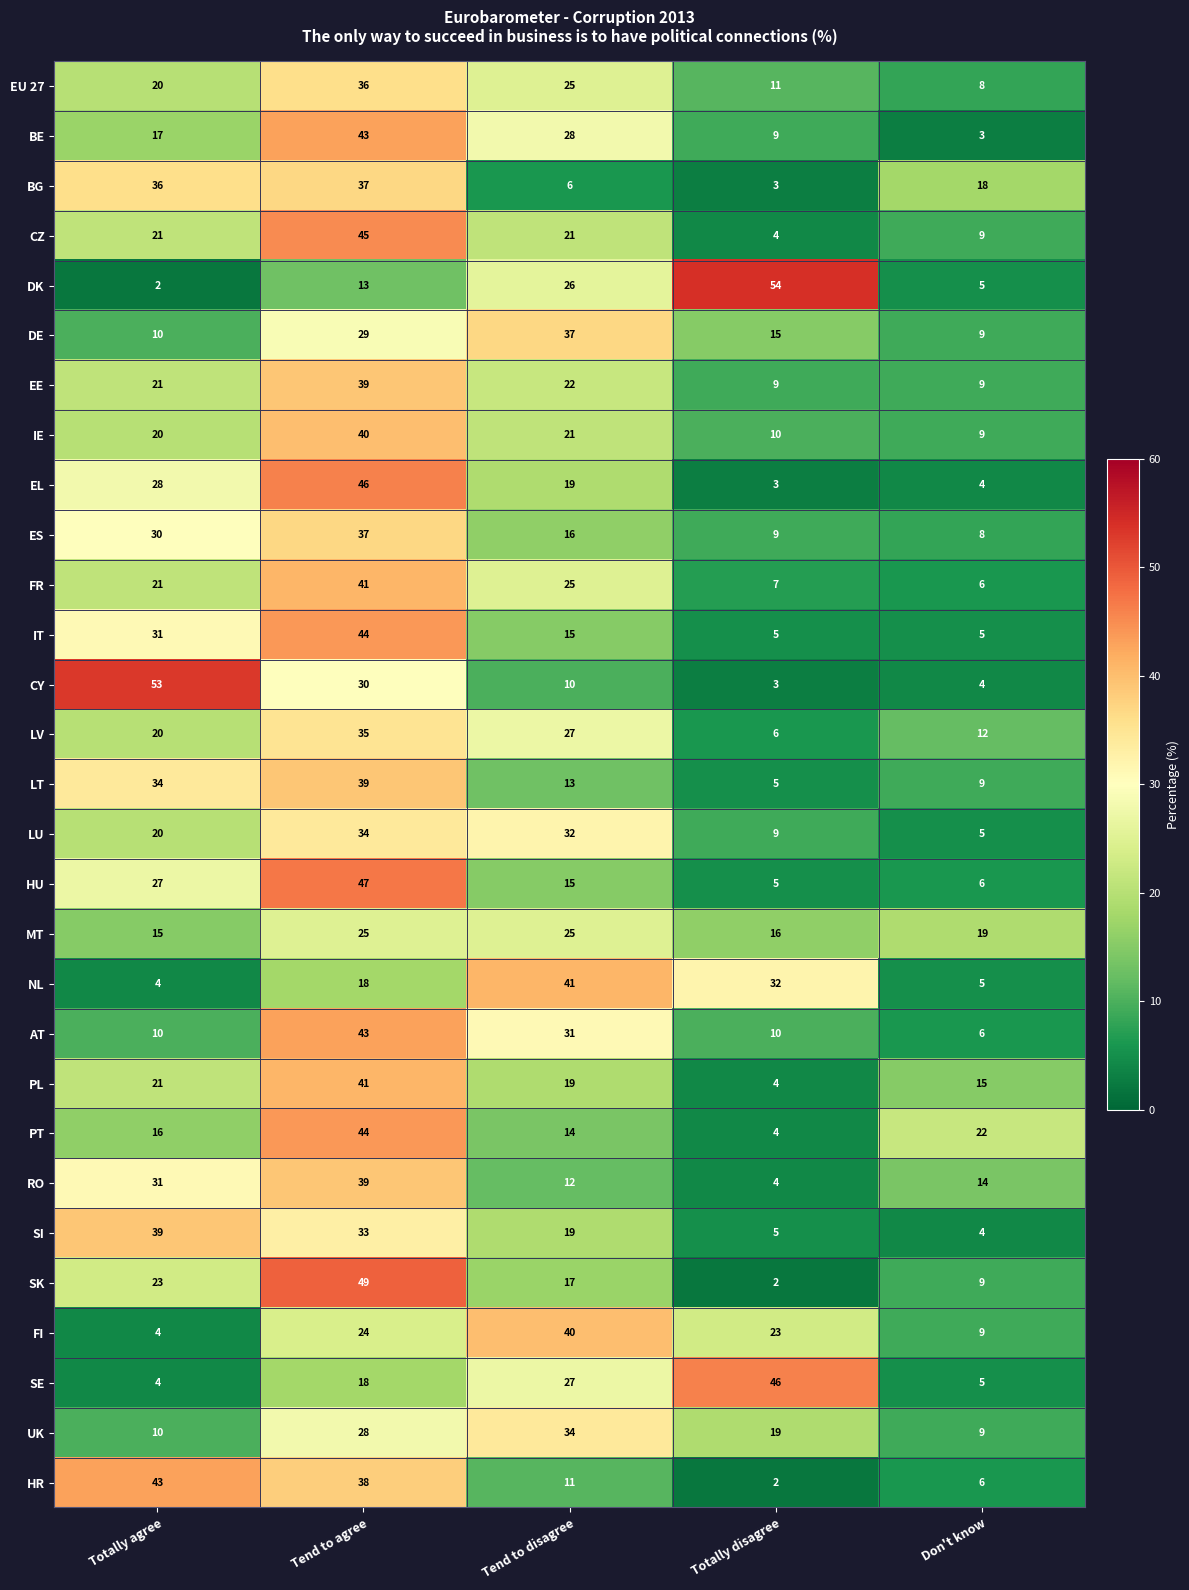

Between Totally agree and Tend to disagree, which series saw the biggest shift?

CY